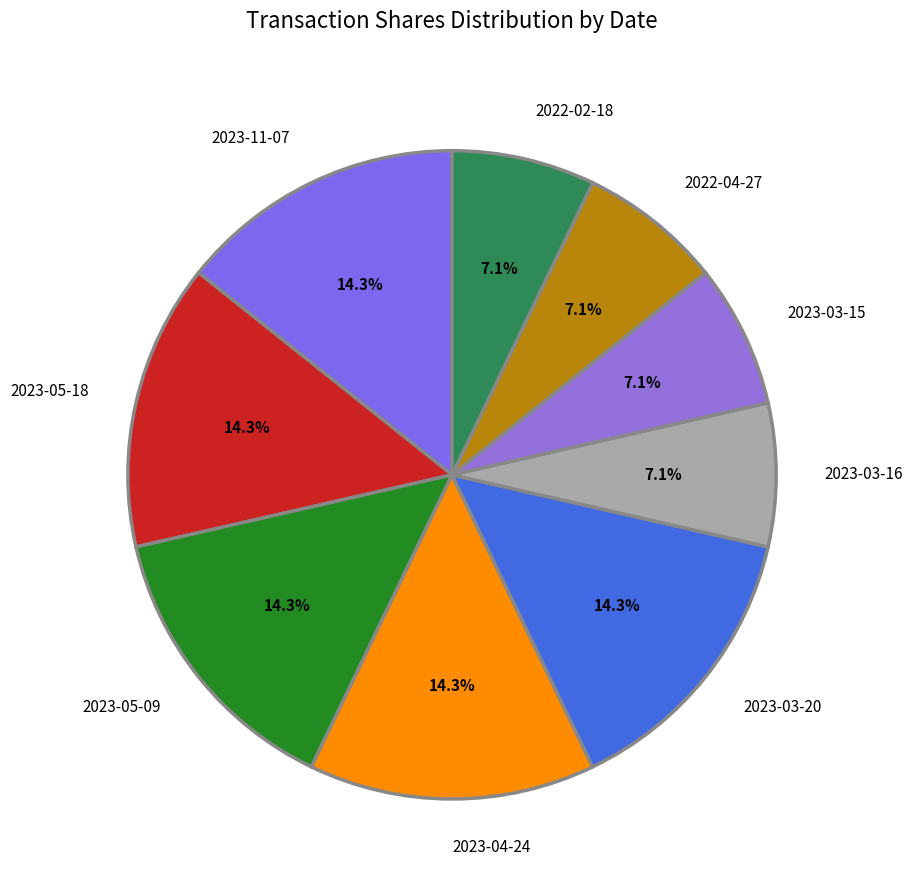

Which has a higher value, 2023-05-09 or 2023-03-16?

2023-05-09